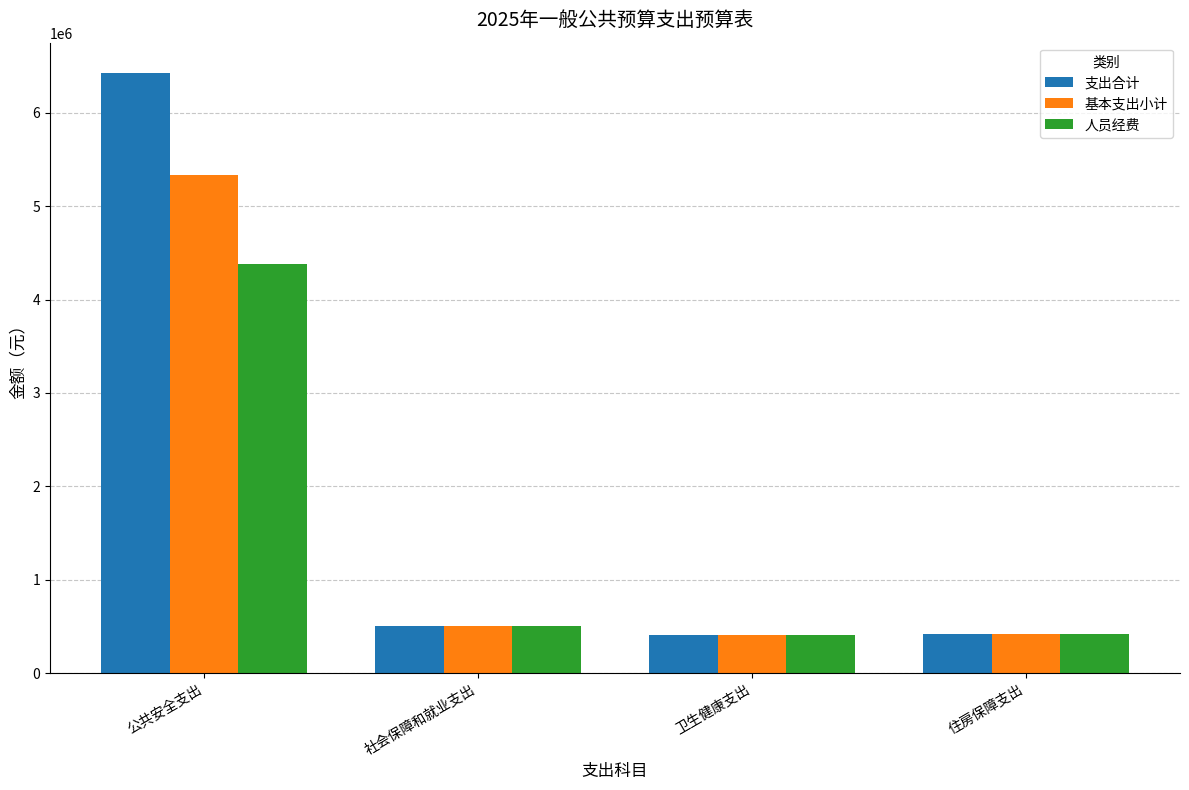

List the series in order of their peak value, lowest first.

人员经费, 基本支出小计, 支出合计